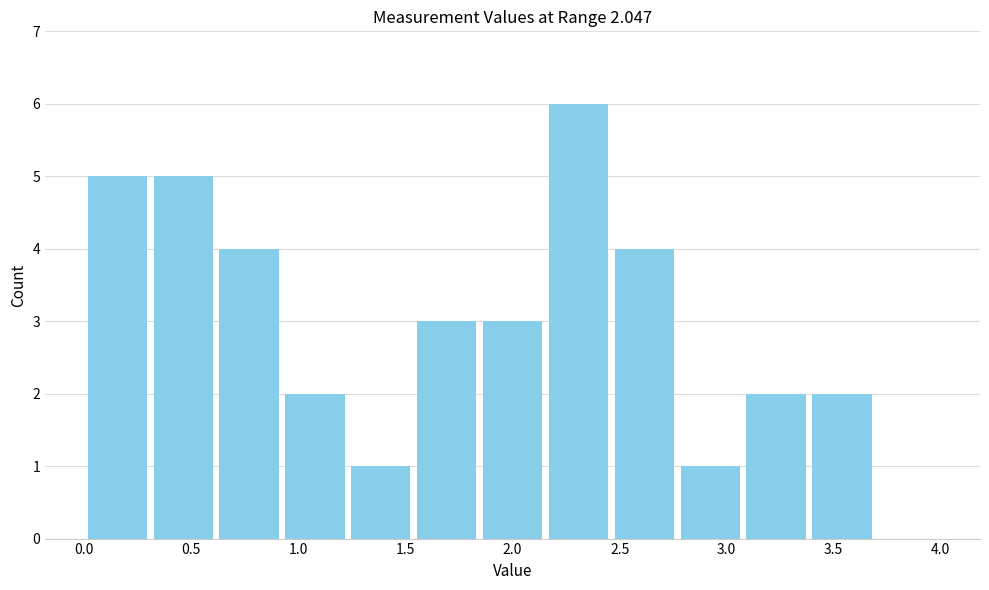

Which range on the x-axis has the tallest bar?

2.15 to 2.45